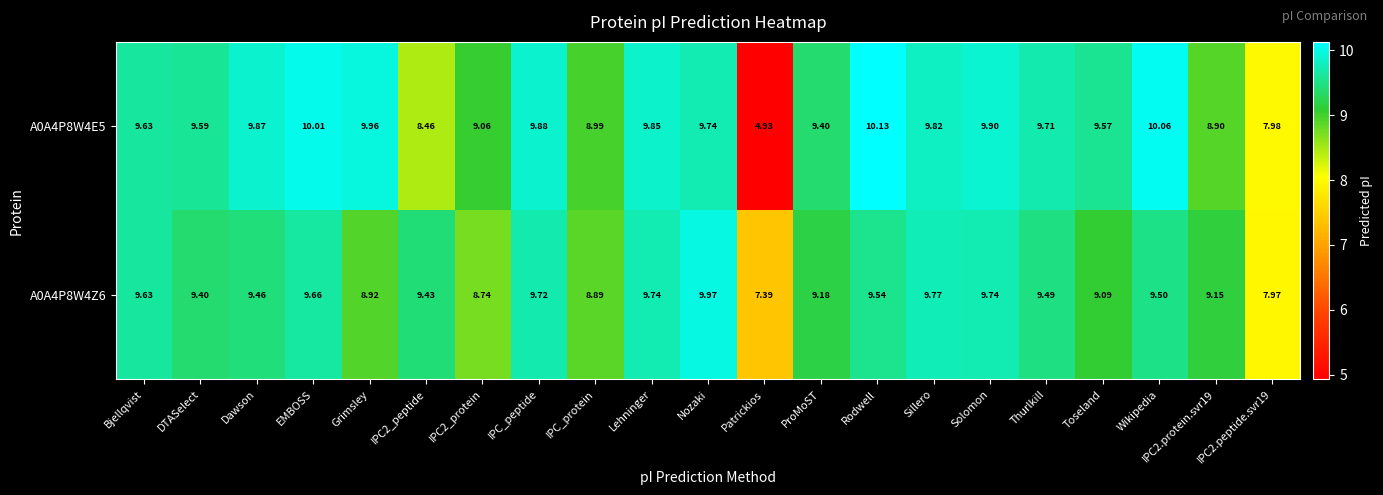

Where does the A0A4P8W4Z6 series first go above 9?

Bjellqvist